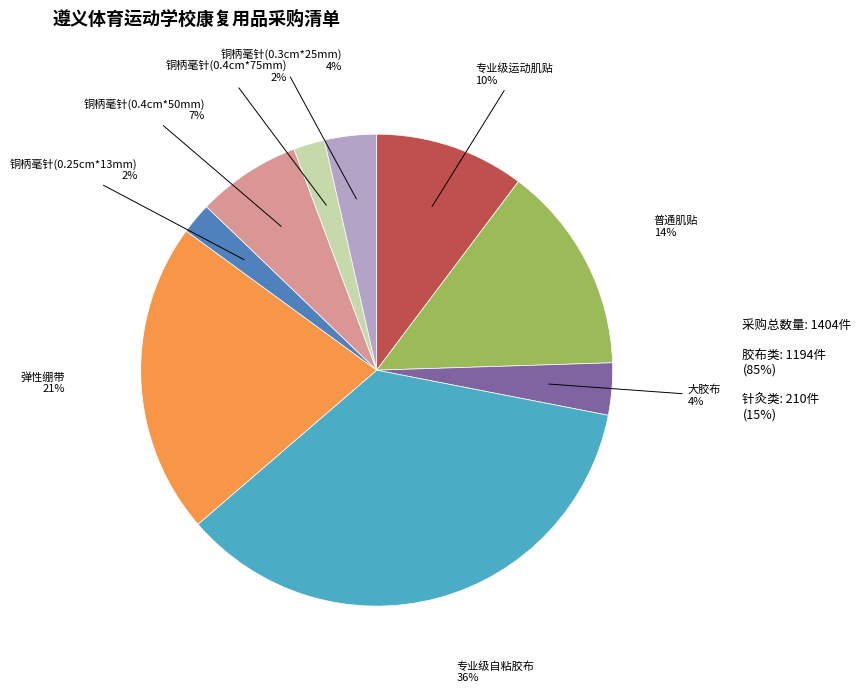

To the nearest percent, what is the average slice percentage?

11%